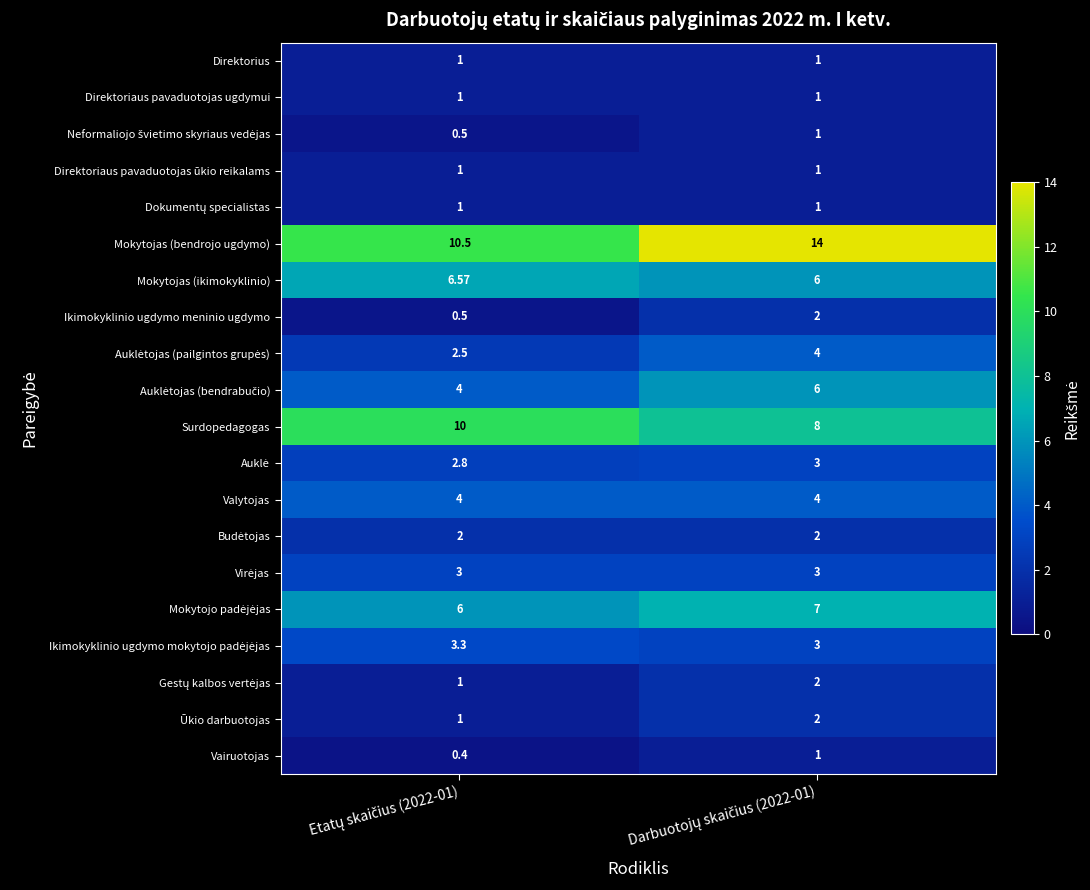

Which series has the largest total across all categories?

Mokytojas (bendrojo ugdymo)